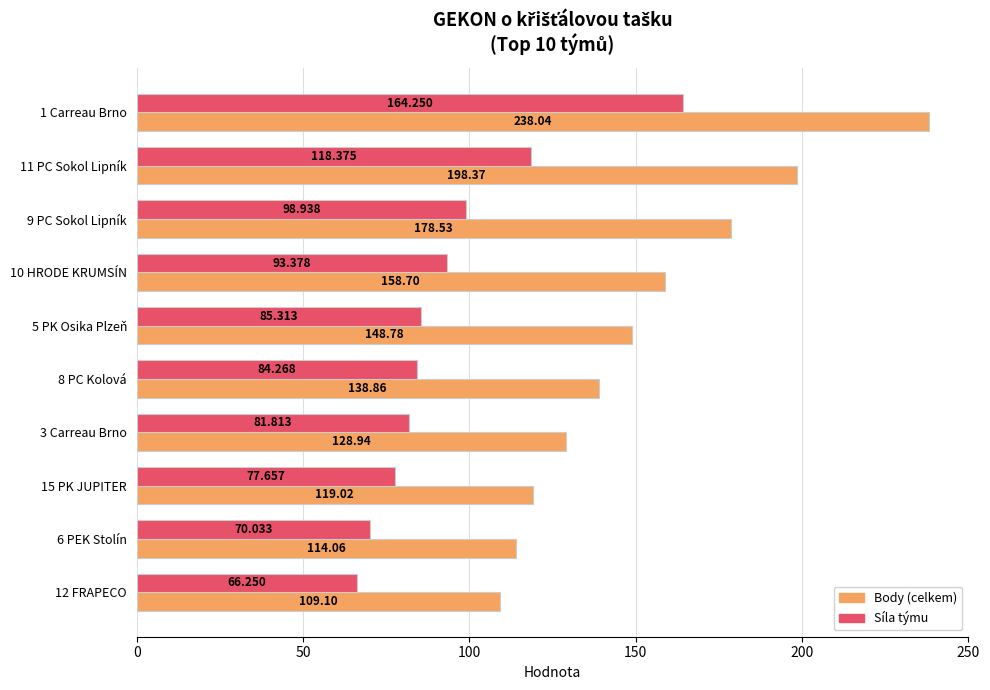

Which series has the largest total across all categories?

Body (celkem)